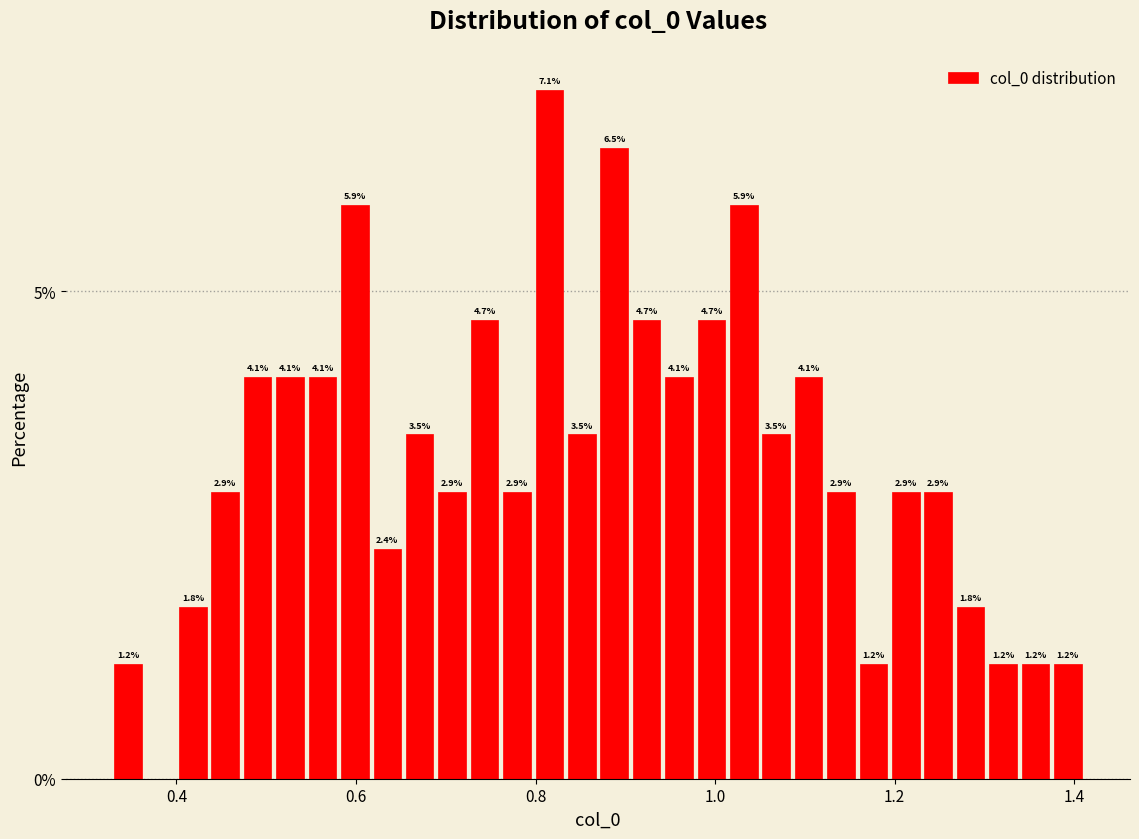

Read against the x-axis, roughly where is the centre of the tallest bar?

0.82